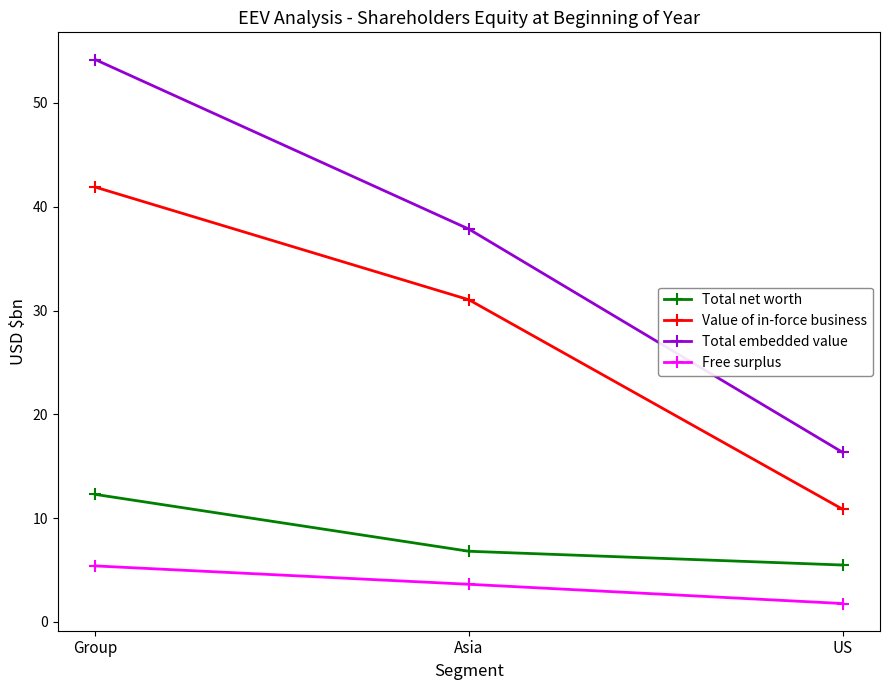

Rank the series at Group from highest to lowest value.

Total embedded value, Value of in-force business, Total net worth, Free surplus